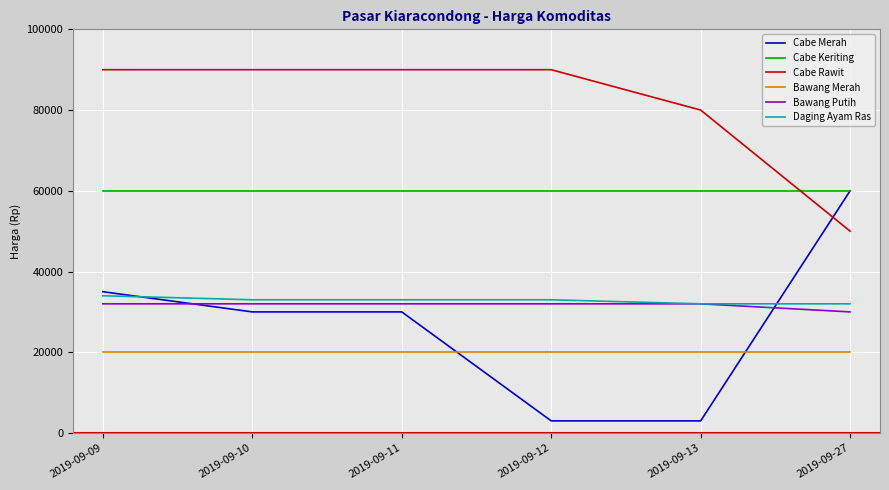

Which series changed the most between 2019-09-09 and 2019-09-12?

Cabe Merah